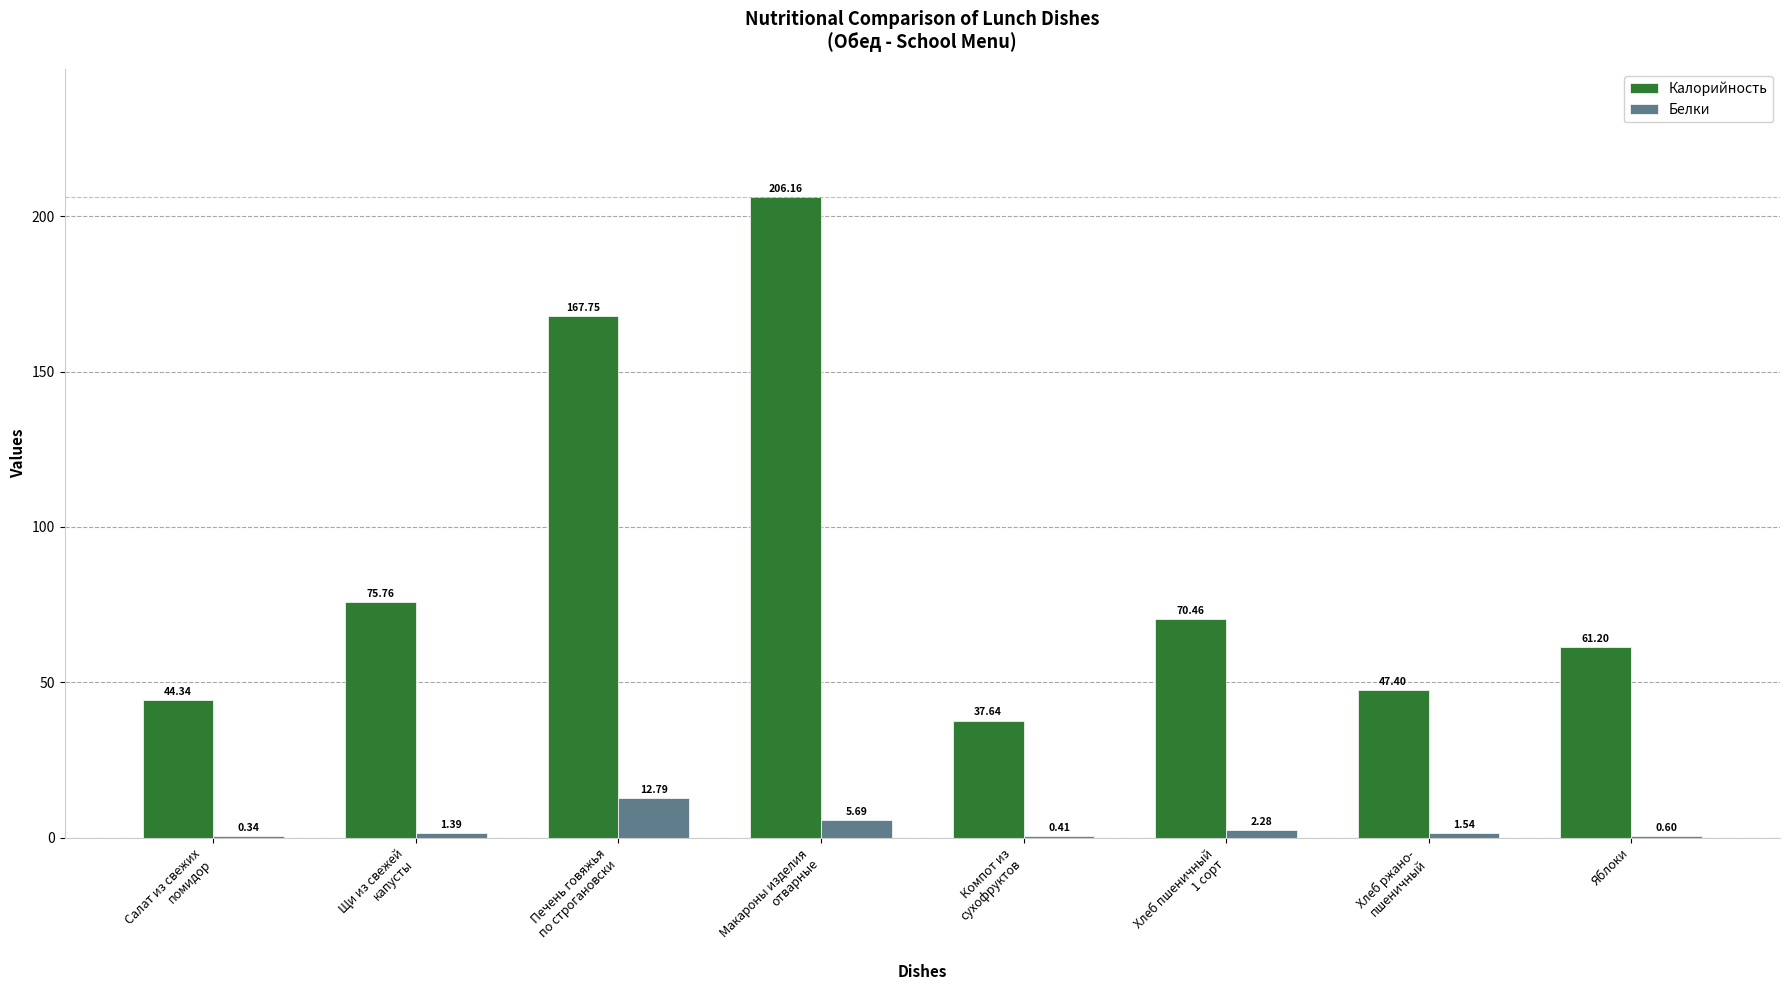

What is the sum of all Калорийность values?

710.7